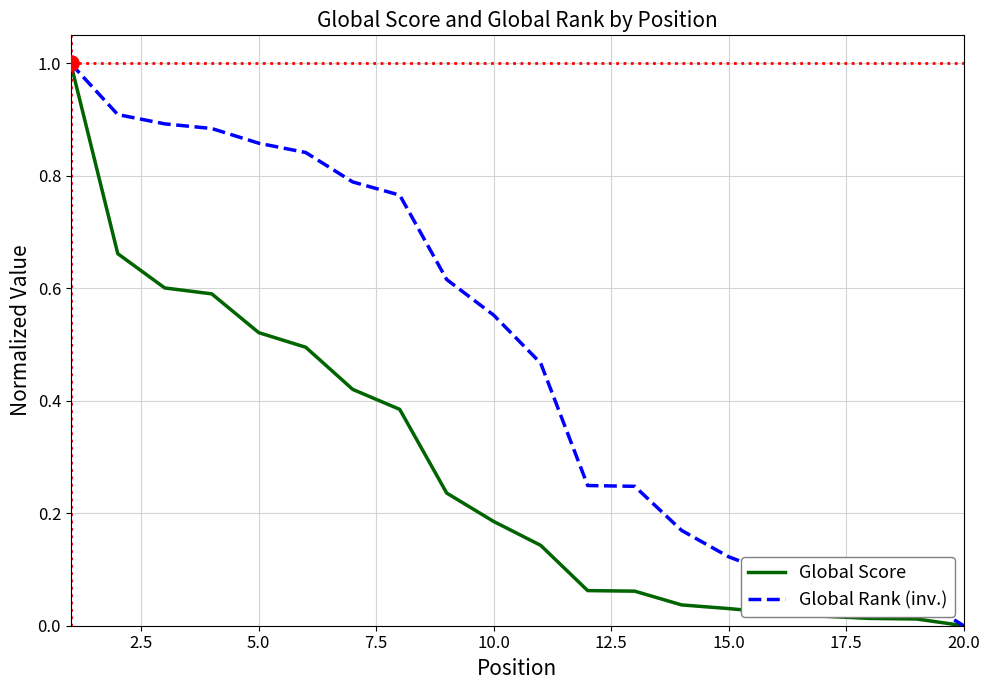

Which series has the largest total across all categories?

Global Rank (inv.)